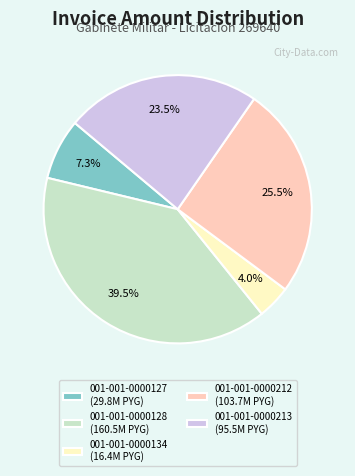

To the nearest percent, what is the difference between the largest and smallest slice percentages?

36%